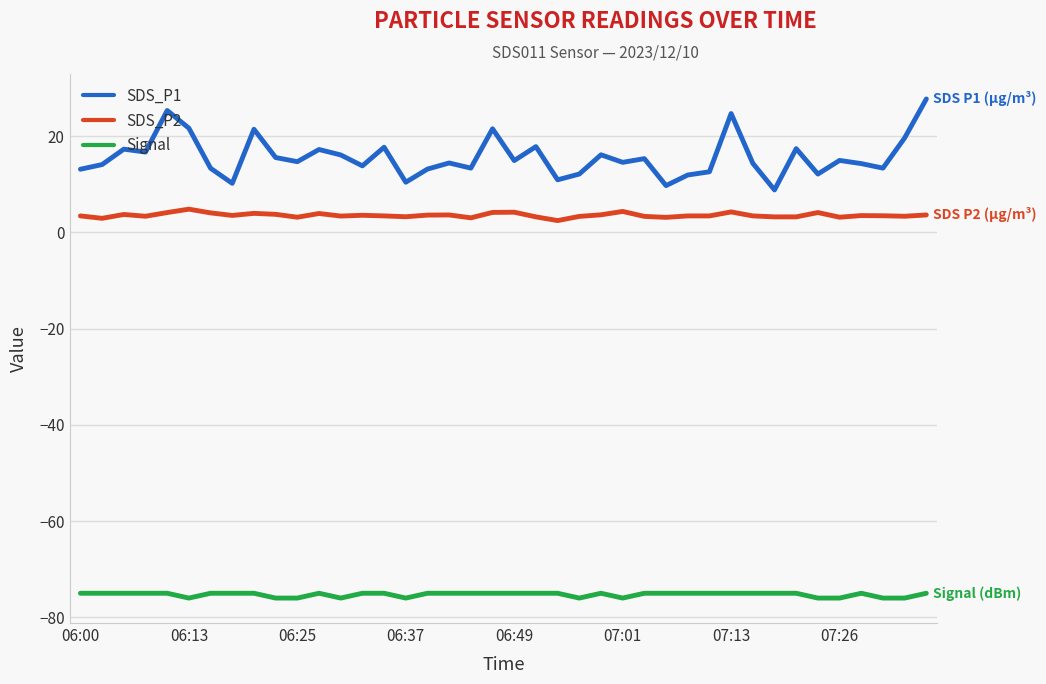

True or false: SDS_P1 and SDS_P2 cross at least once.

False